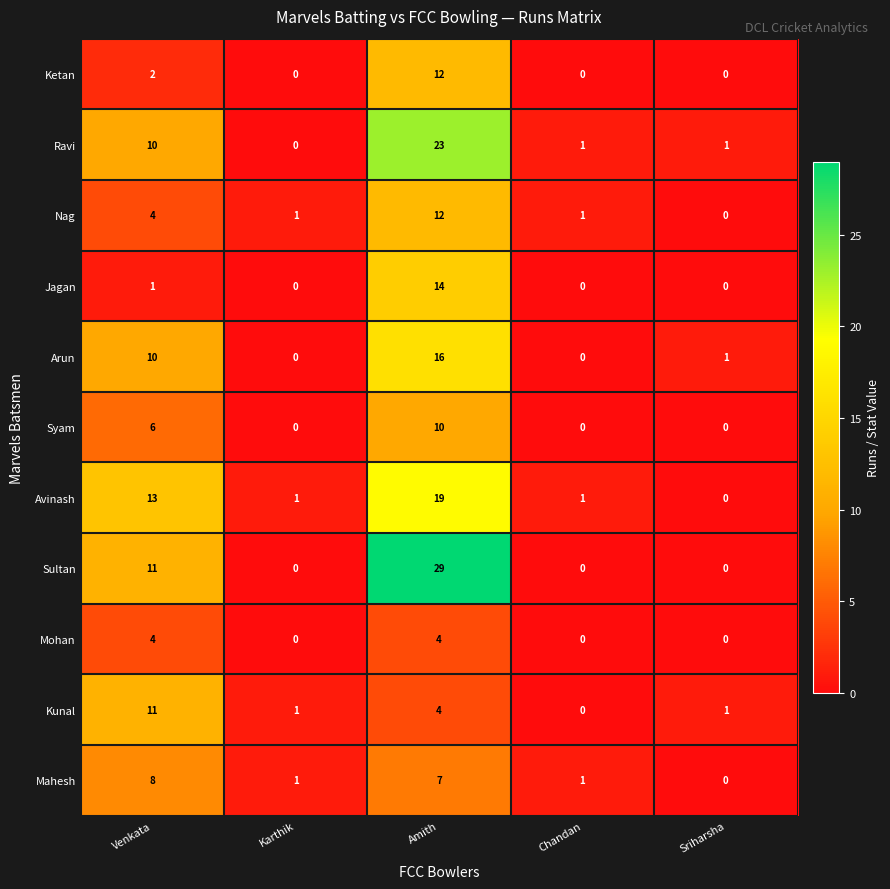

How many categories are shown in the chart?

5